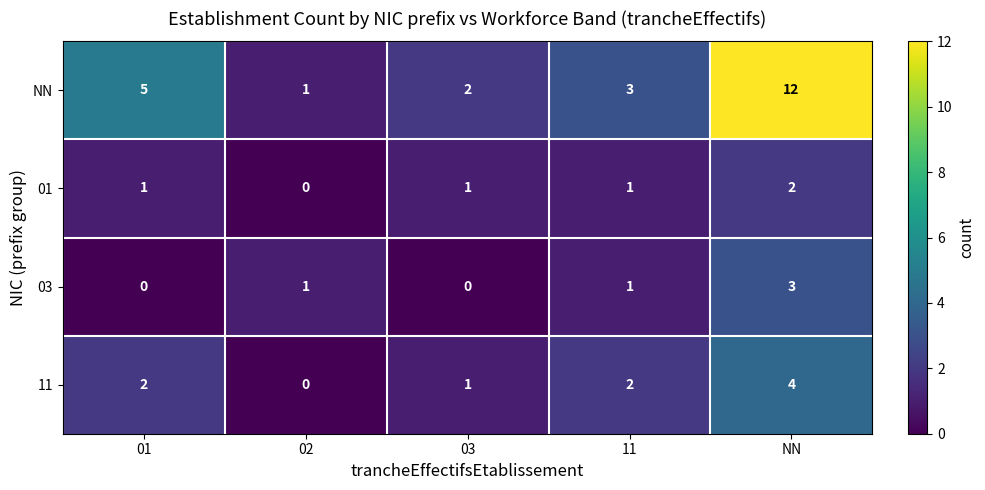

How many 03 values are between 0 and 1?

4